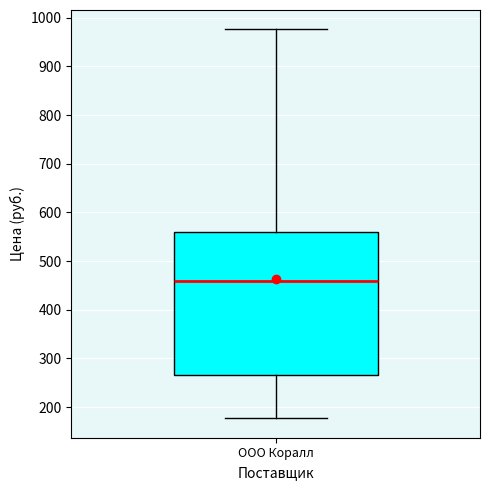

Where does the median line of the box for ООО Коралл sit on the y-axis? The values are not printed on the chart, so give them approximately, as read against the axis.

460